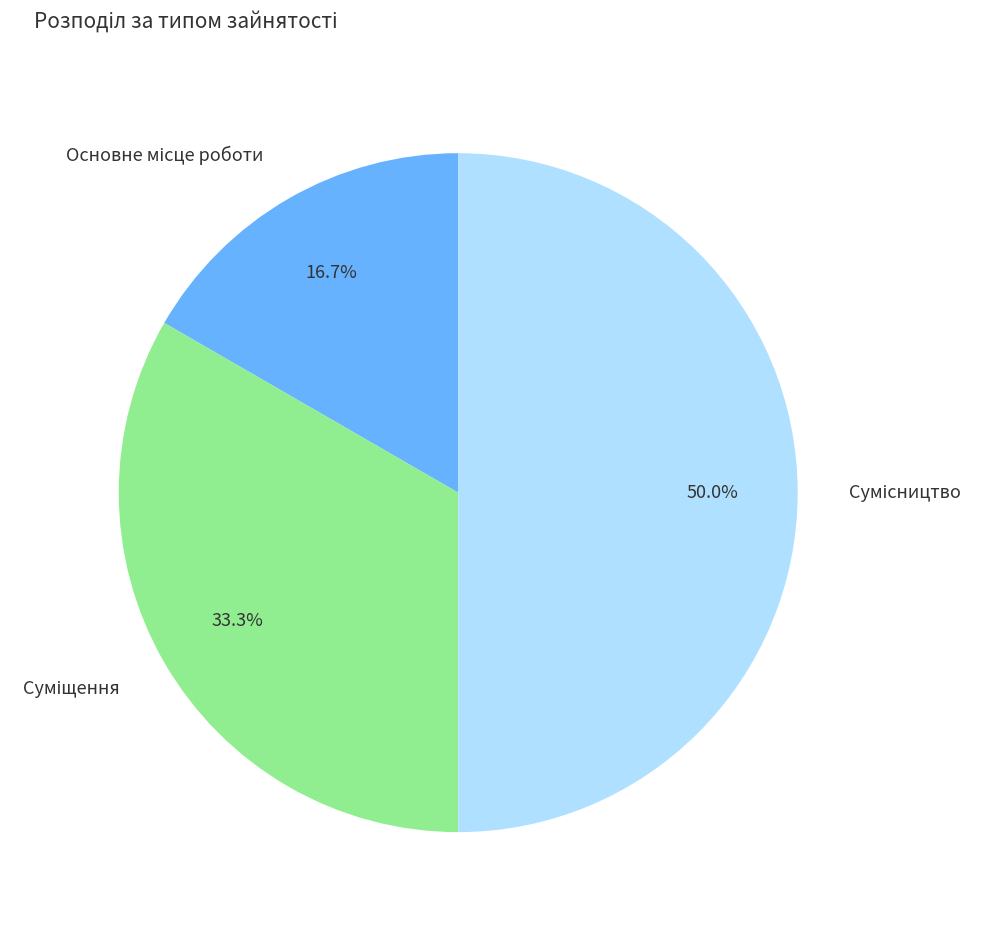

To the nearest percent, what is the average slice percentage?

33%